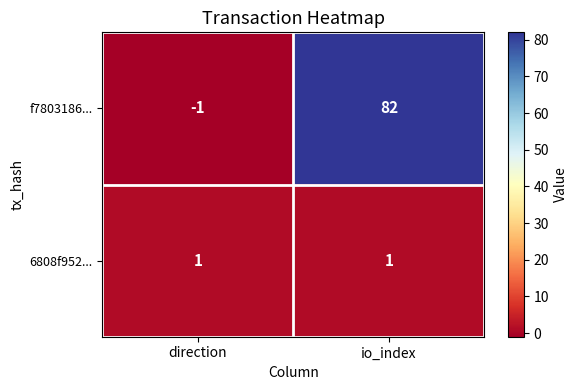

What is the sum of the f7803186... values at io_index and direction?

81